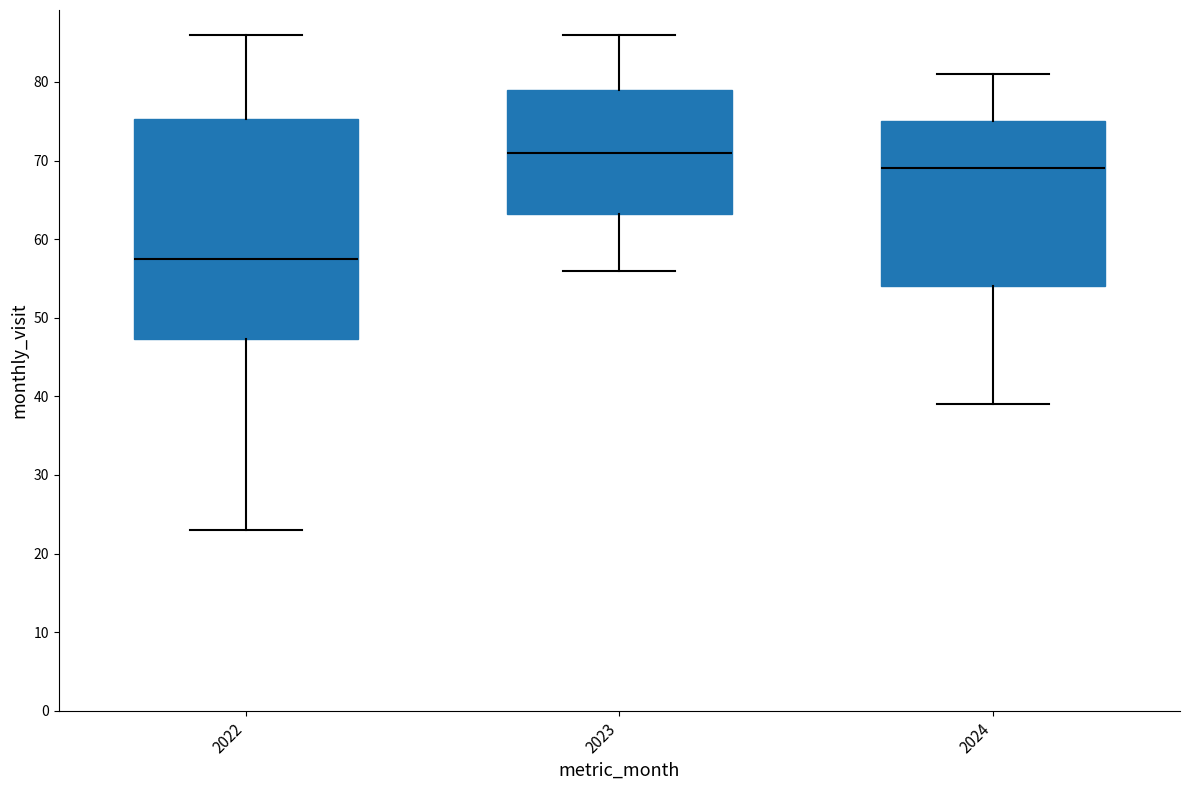

Where does the upper whisker of the box at x = 2022 end on the y-axis? The values are not printed on the chart, so give them approximately, as read against the axis.

86